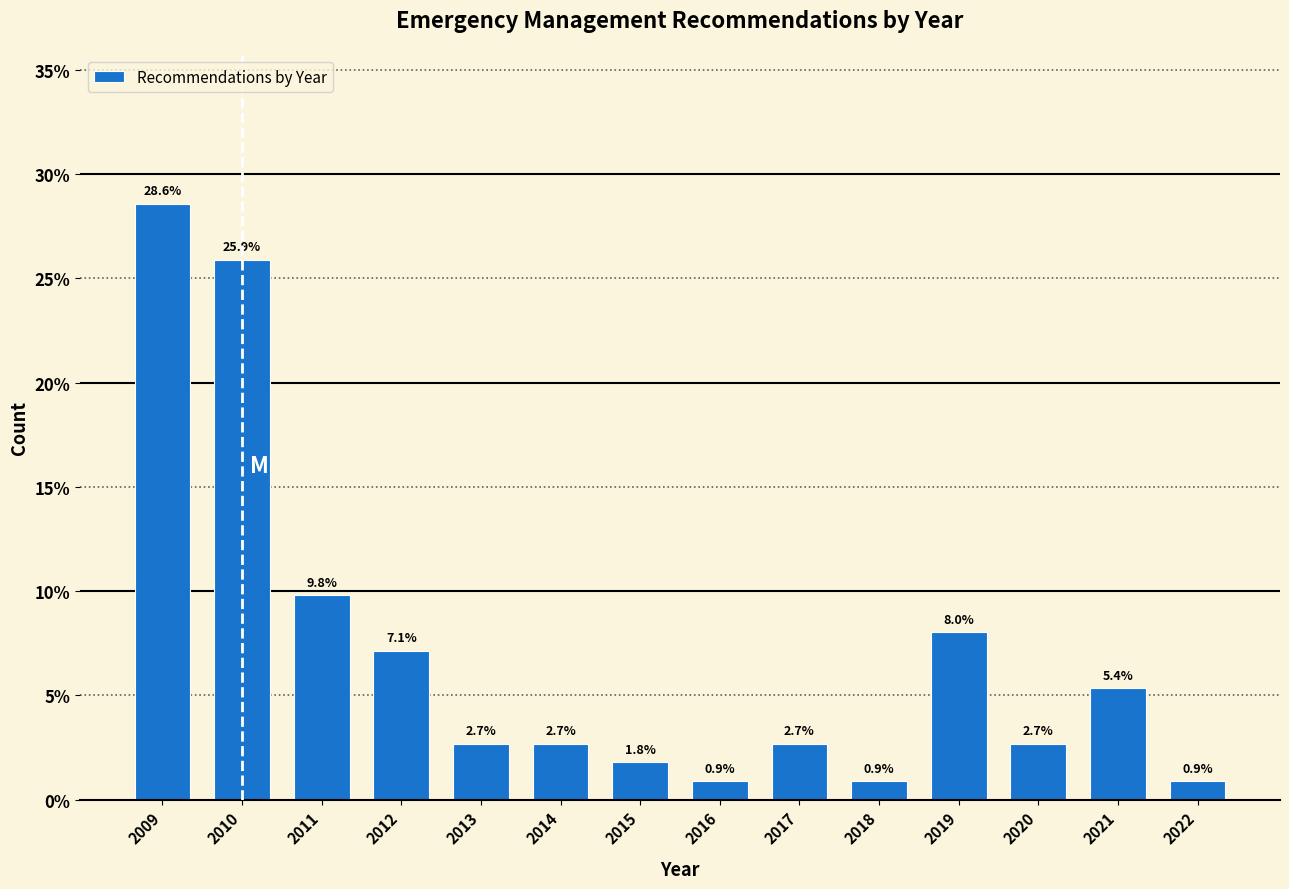

Reading left to right, transcribe all the data shown in this chart.

2009=28.6	2010=25.9	2011=9.8	2012=7.1	2013=2.7	2014=2.7	2015=1.8	2016=0.9	2017=2.7	2018=0.9	2019=8.0	2020=2.7	2021=5.4	2022=0.9